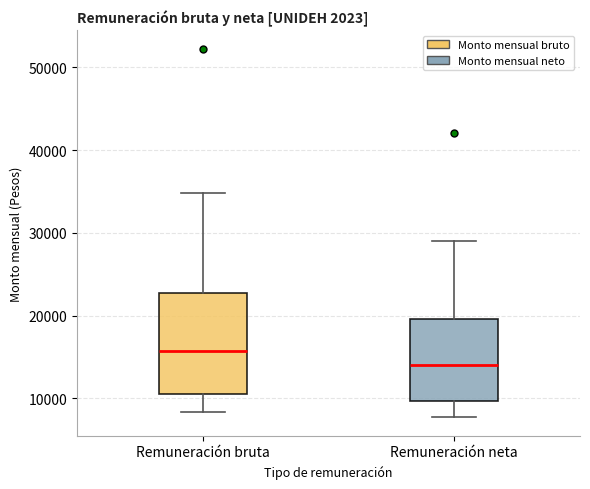

Reading left to right, read every box against the y-axis: the position of its median line, the range the box covers, and the ends of its whiskers. The values are not printed on the chart, so give them approximately, as read against the axis.

Remuneración bruta: median 16000, box 10000 to 23000, whiskers 8000 to 35000
Remuneración neta: median 14000, box 10000 to 20000, whiskers 8000 to 29000